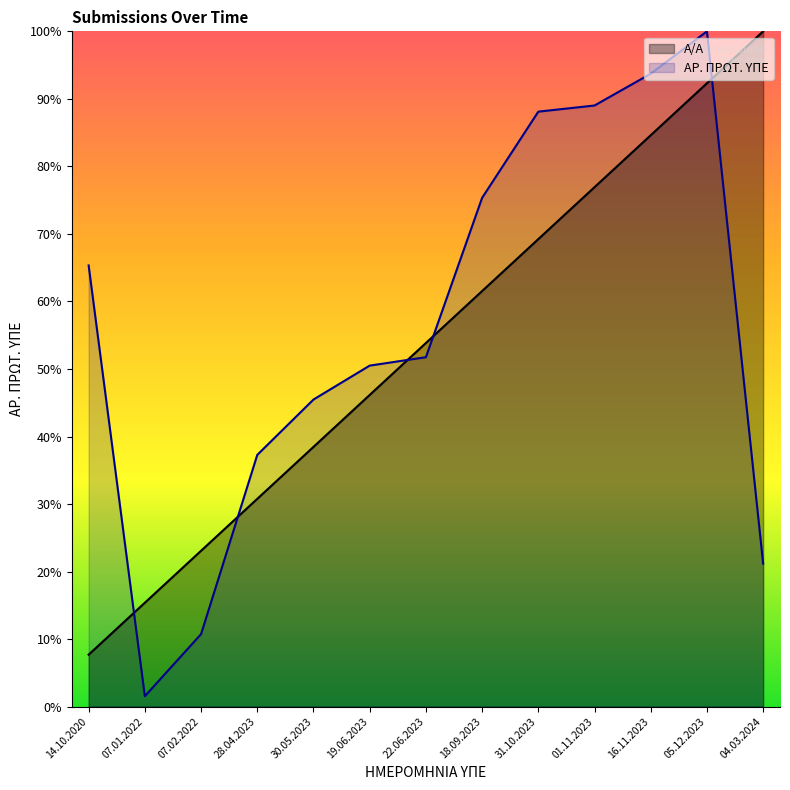

Which series has the largest total across all categories?

ΑΡ. ΠΡΩΤ. ΥΠΕ